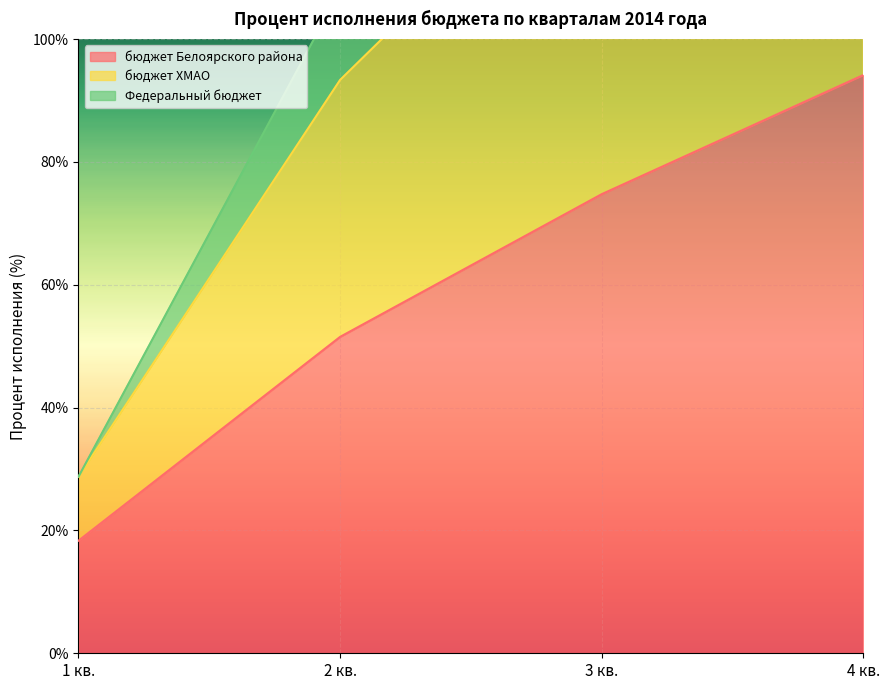

Rank the categories by бюджет Белоярского района value from lowest to highest.

1 кв., 2 кв., 3 кв., 4 кв.